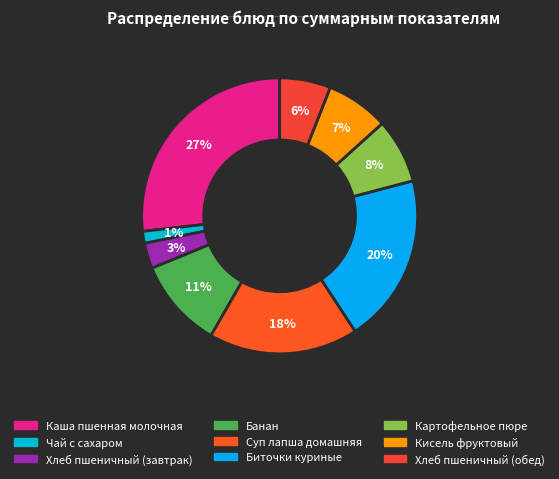

What is the smallest slice in the pie chart?

Чай с сахаром